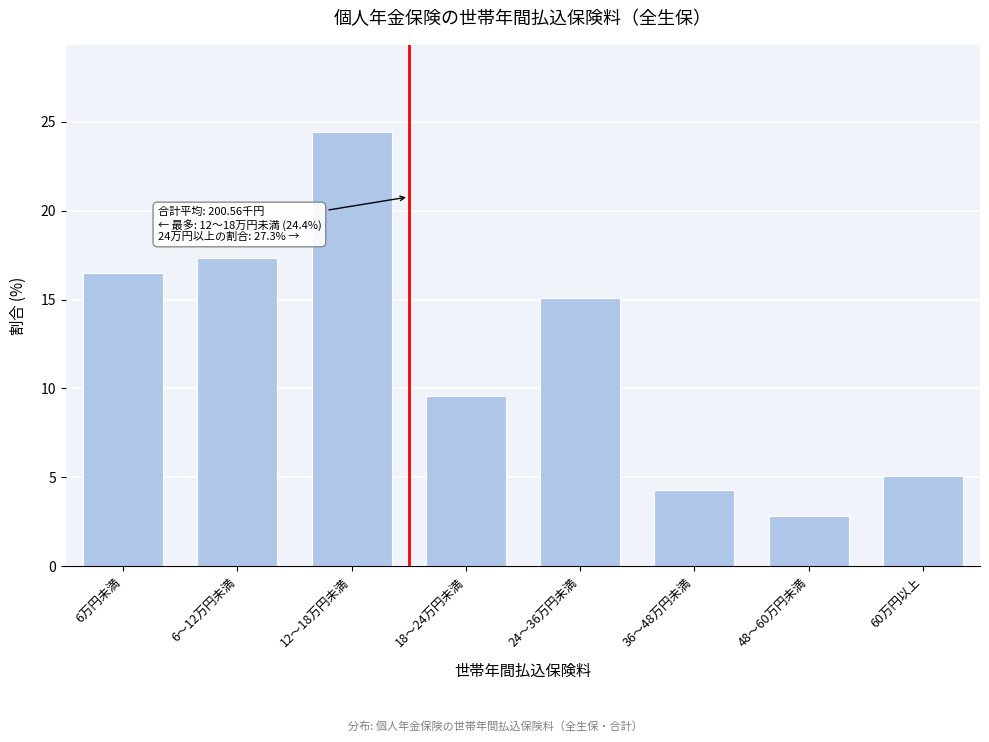

Reading left to right, extract all data points from this chart.

16.5	17.3	24.4	9.6	15.1	4.3	2.9	5.1